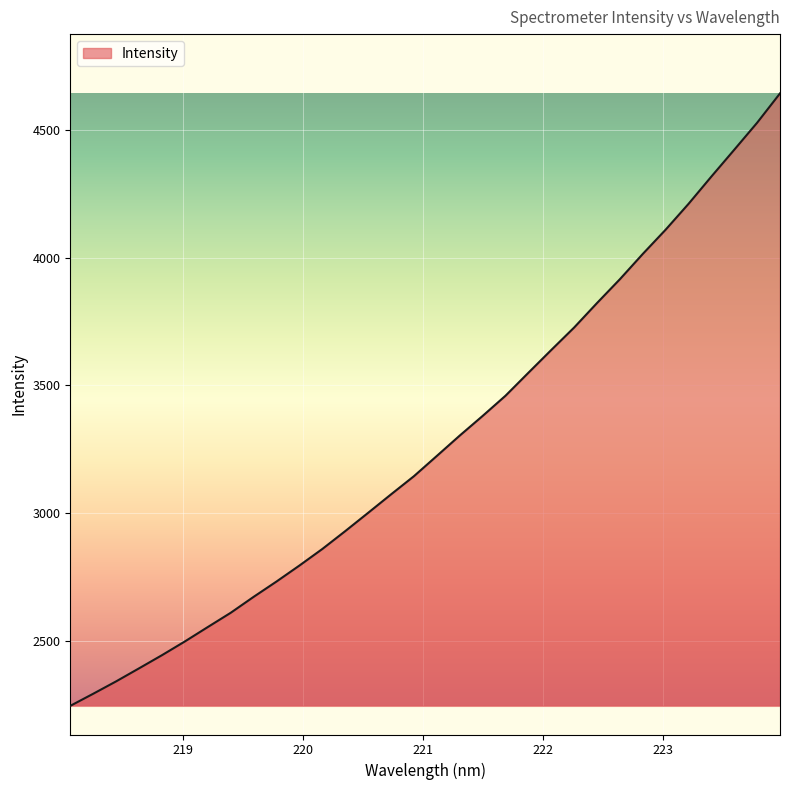

How many values are below 3223?

16